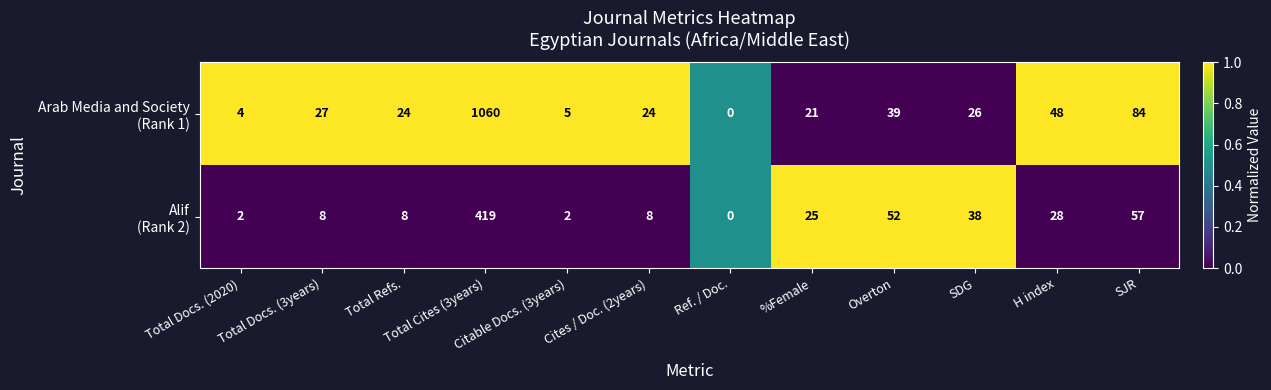

What is the greatest value displayed?

1060